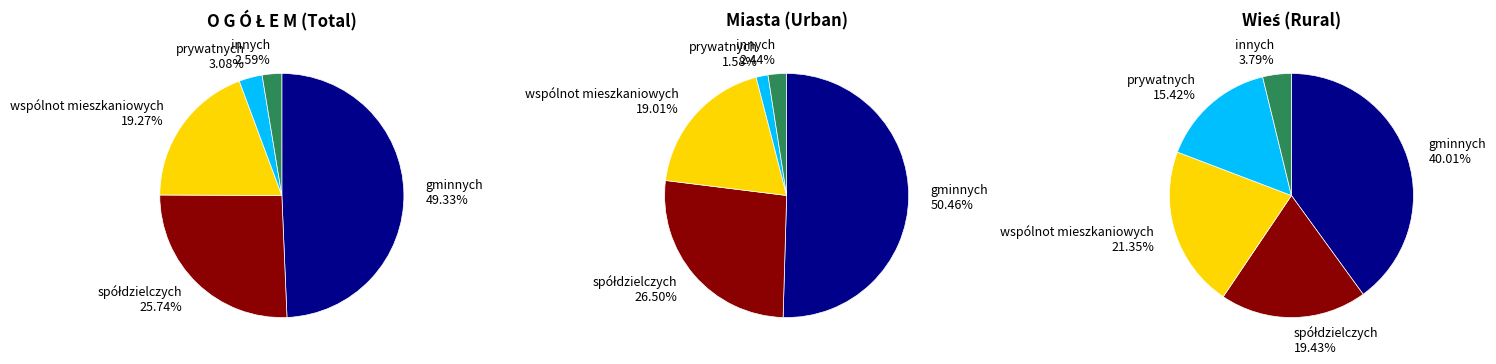

Which slice is the largest?

gminnych